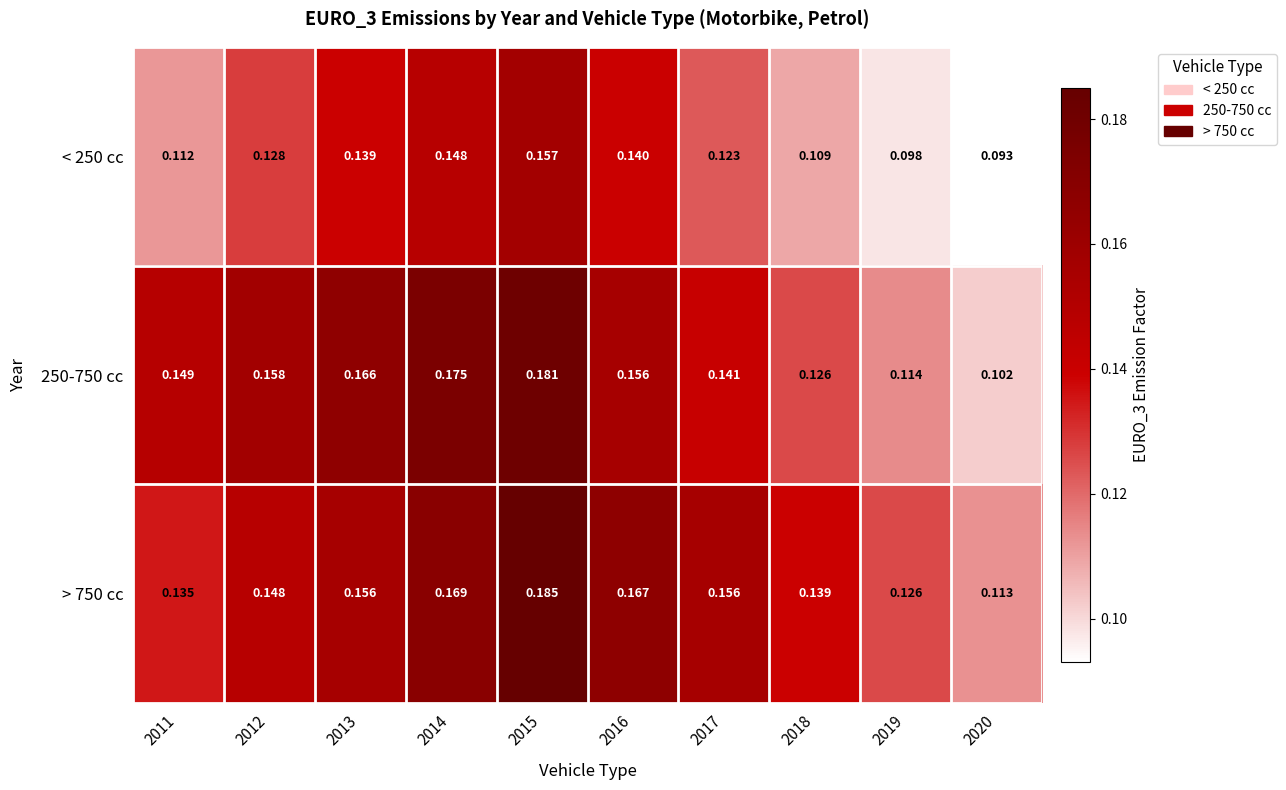

Which series has the largest total across all categories?

> 750 cc